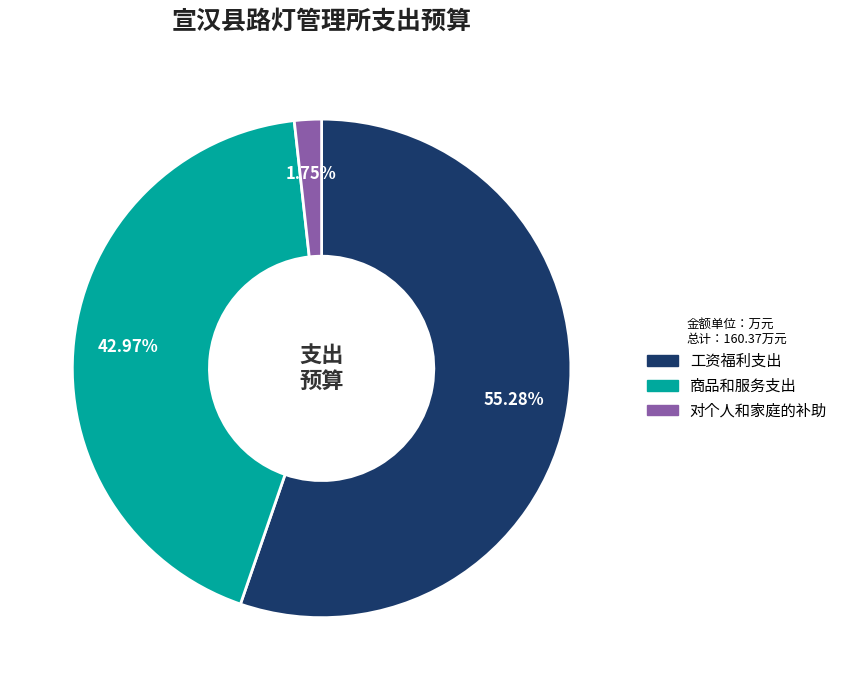

What percentage is the 工资福利支出 slice, to the nearest percent?

55%